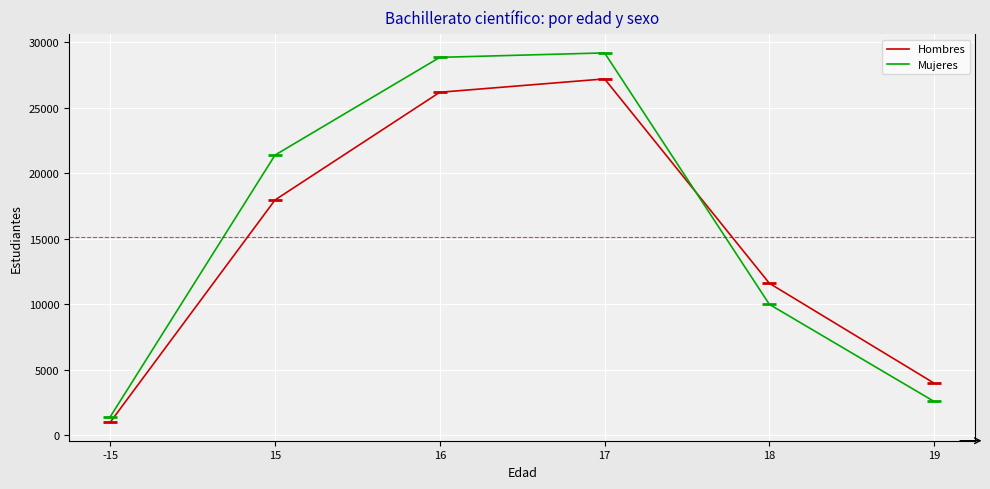

What are all the series names shown in the legend?

Hombres, Mujeres